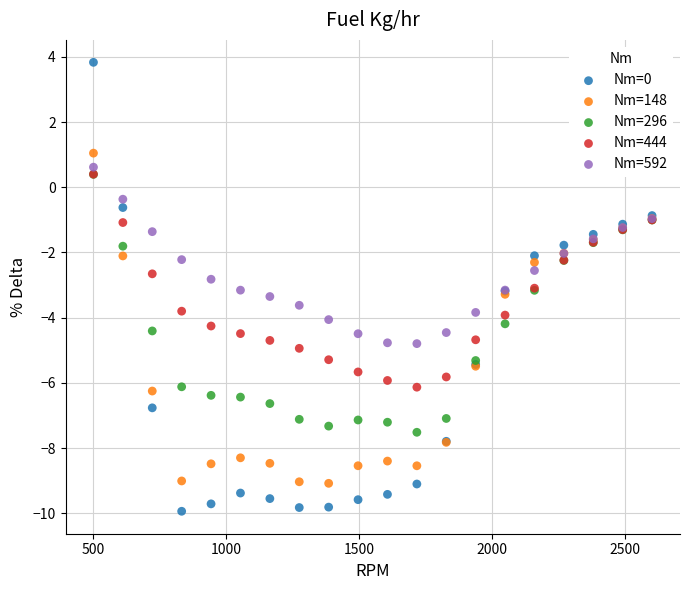

What are all the series names shown in the legend?

Nm=0, Nm=148, Nm=296, Nm=444, Nm=592